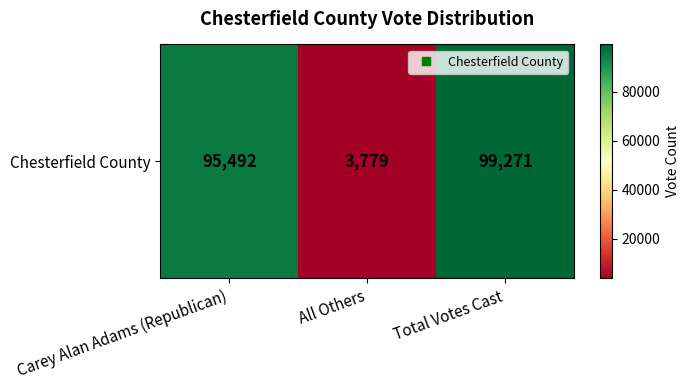

Reading left to right, transcribe all the data shown in this chart.

Carey Alan Adams (Republican)=95492	All Others=3779	Total Votes Cast=99271